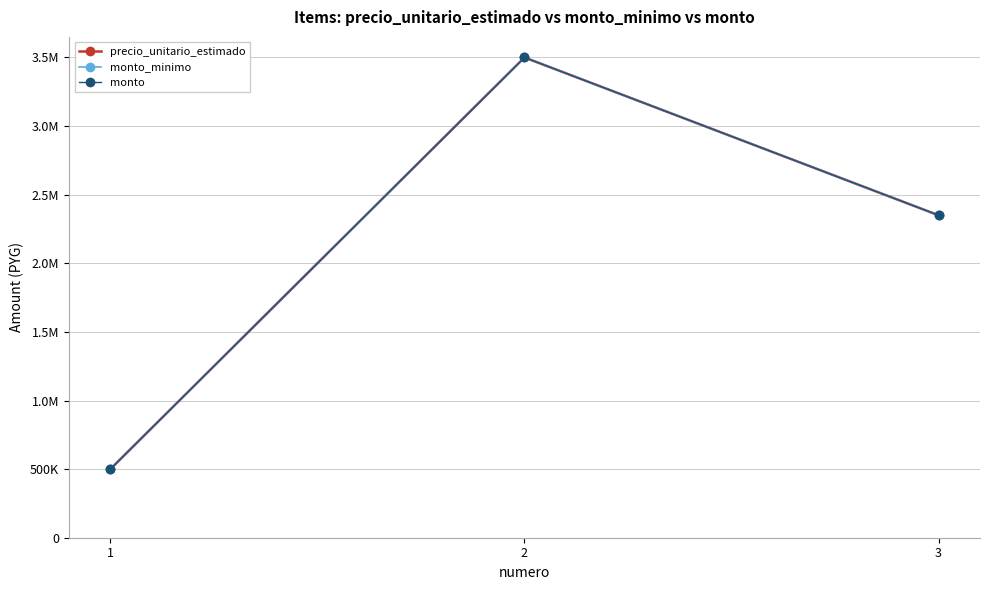

What is the value of the precio_unitario_estimado point at the 3rd from the left?

2350000